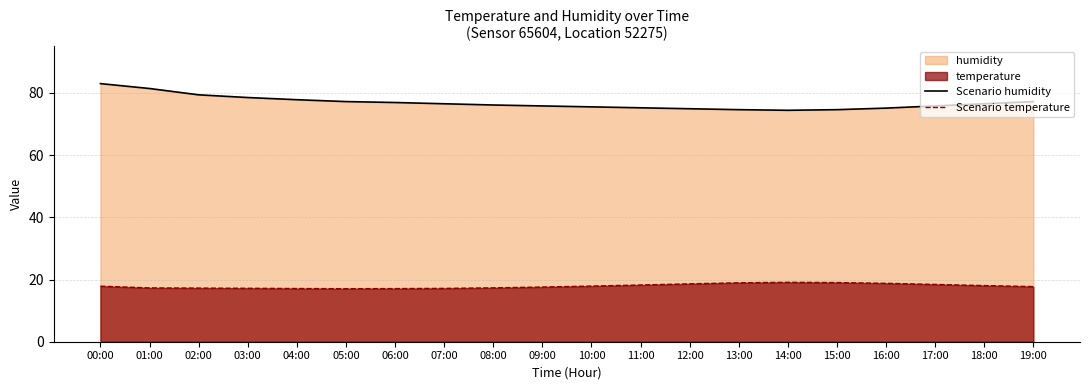

Is the value of Scenario humidity at 02:00 greater than the value of Scenario temperature at 00:00?

Yes